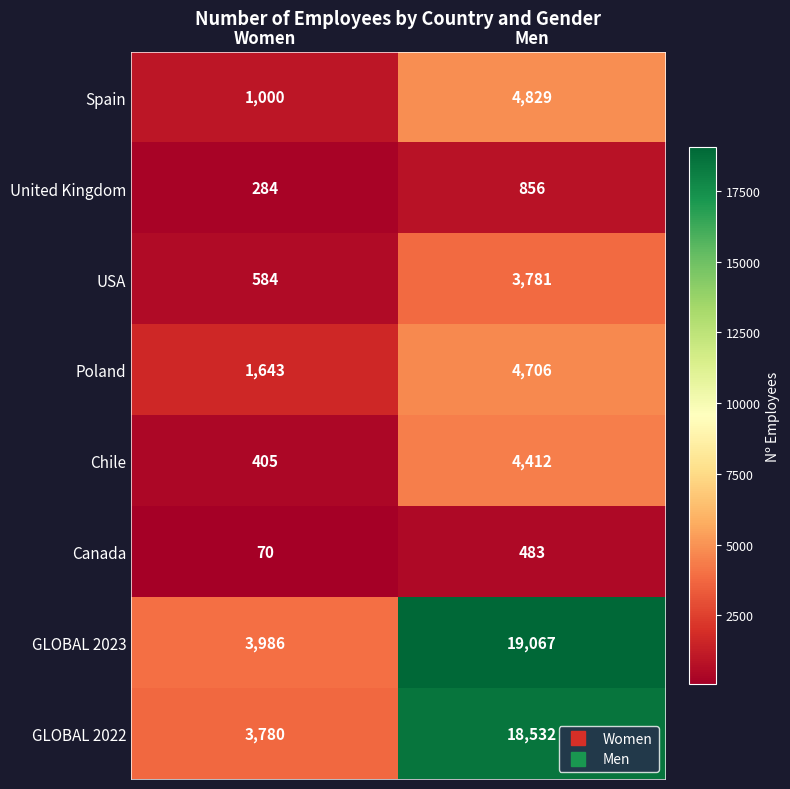

True or false: Spain has a value of 1000 at Women.

True